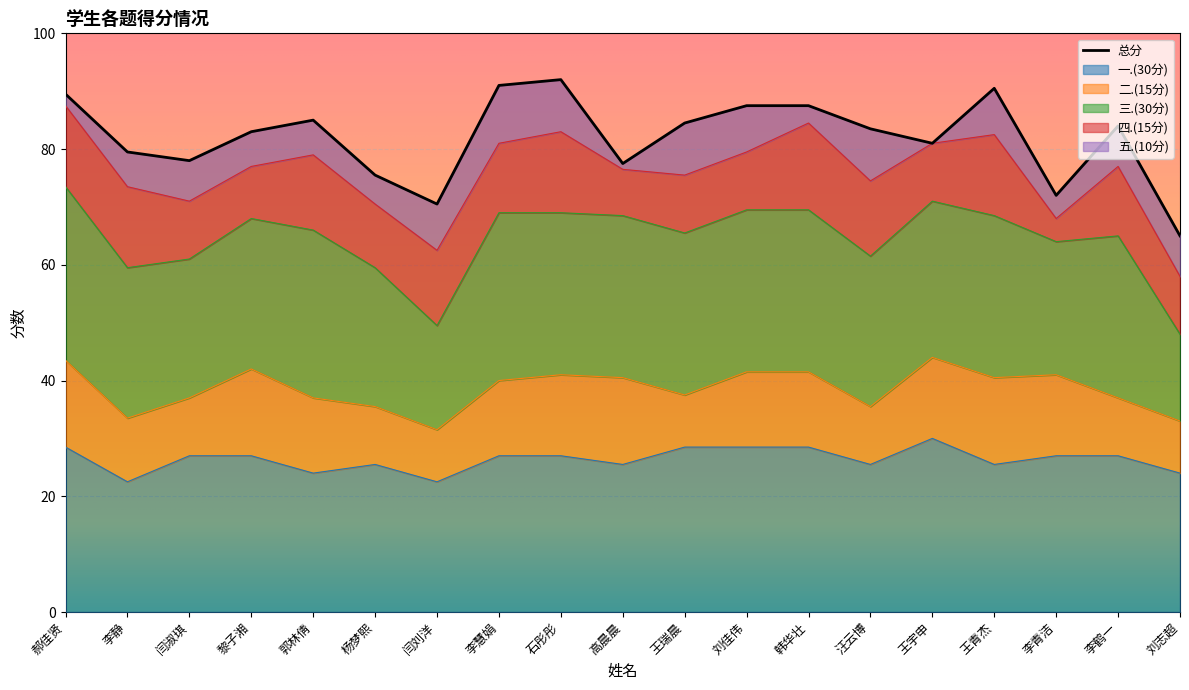

What is the value of the 五.(10分) point at the 14th from the left?

9.0